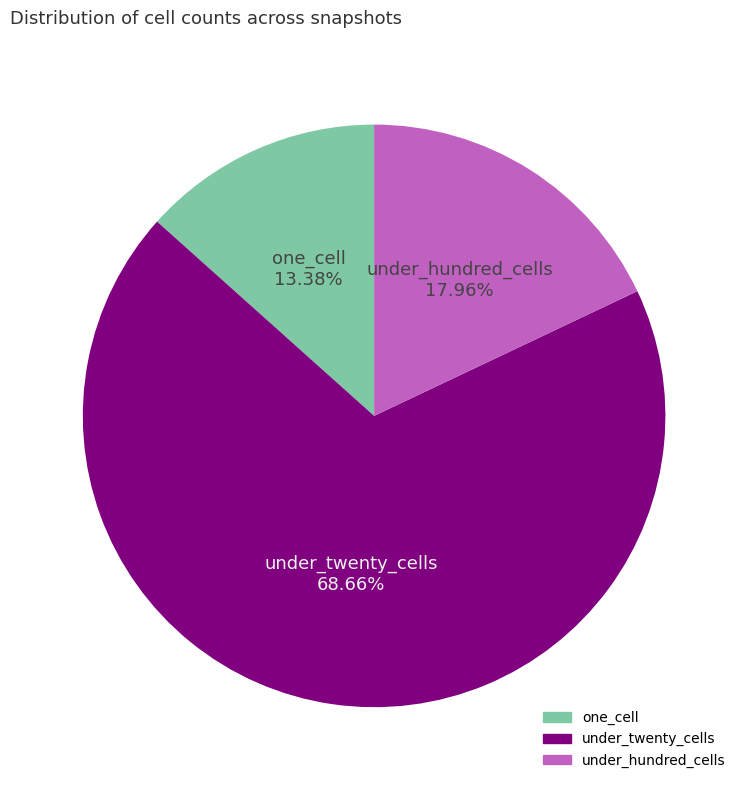

True or false: under_hundred_cells accounts for 18% of the total.

True